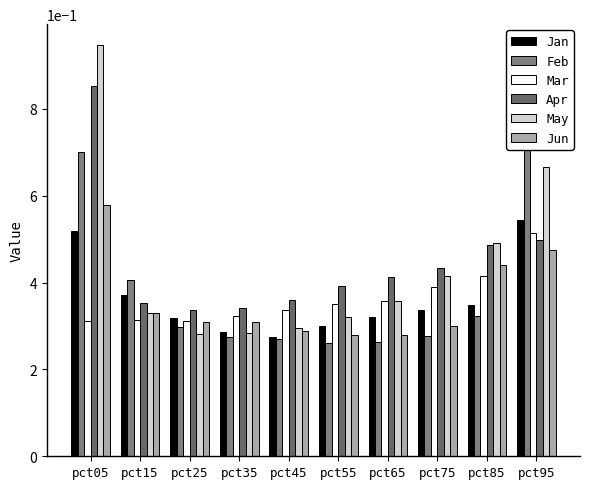

Which series has the largest total across all categories?

Apr